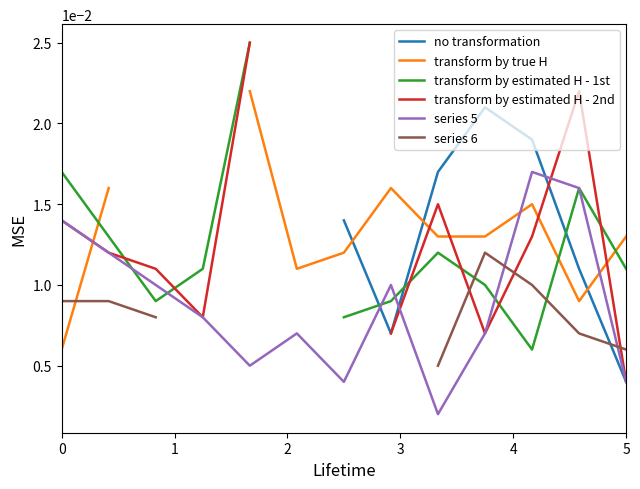

True or false: series 5 and transform by estimated H - 1st intersect in this chart.

True